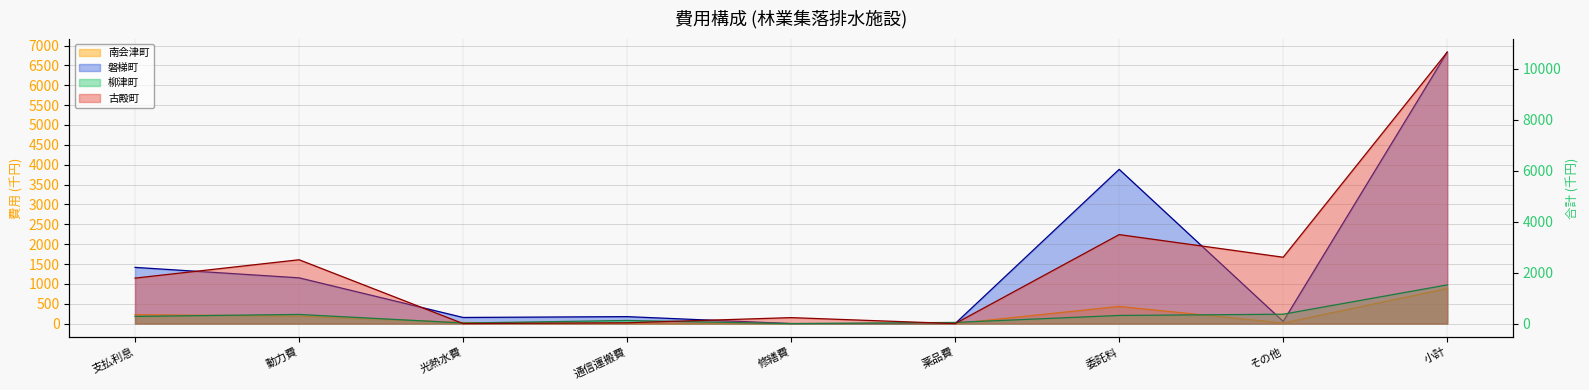

What is the approximate value of 磐梯町 (線) at その他, to the nearest 100?

100